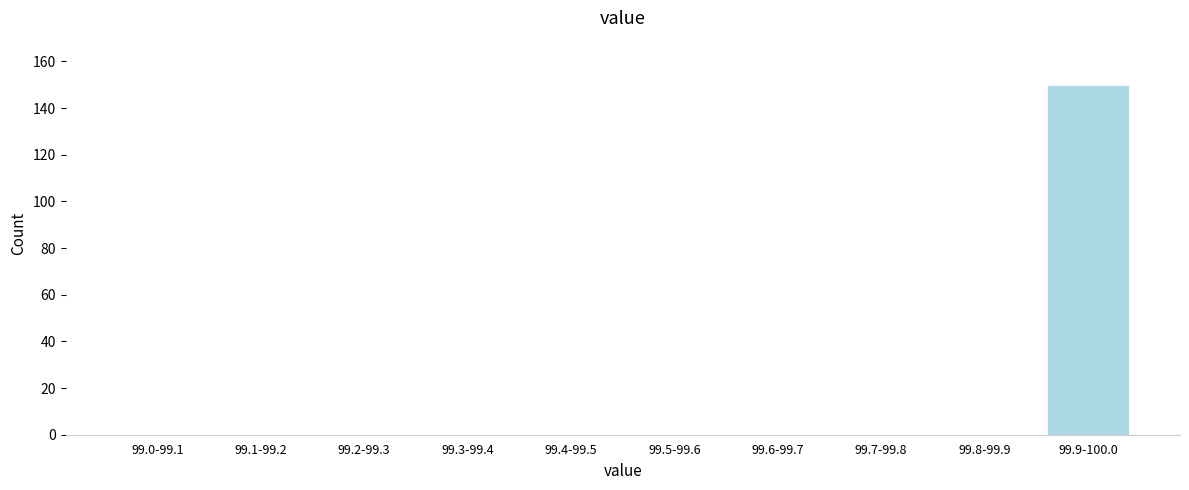

Reading left to right, list all the values displayed in this chart.

99.0-99.1=0	99.1-99.2=0	99.2-99.3=0	99.3-99.4=0	99.4-99.5=0	99.5-99.6=0	99.6-99.7=0	99.7-99.8=0	99.8-99.9=0	99.9-100.0=150